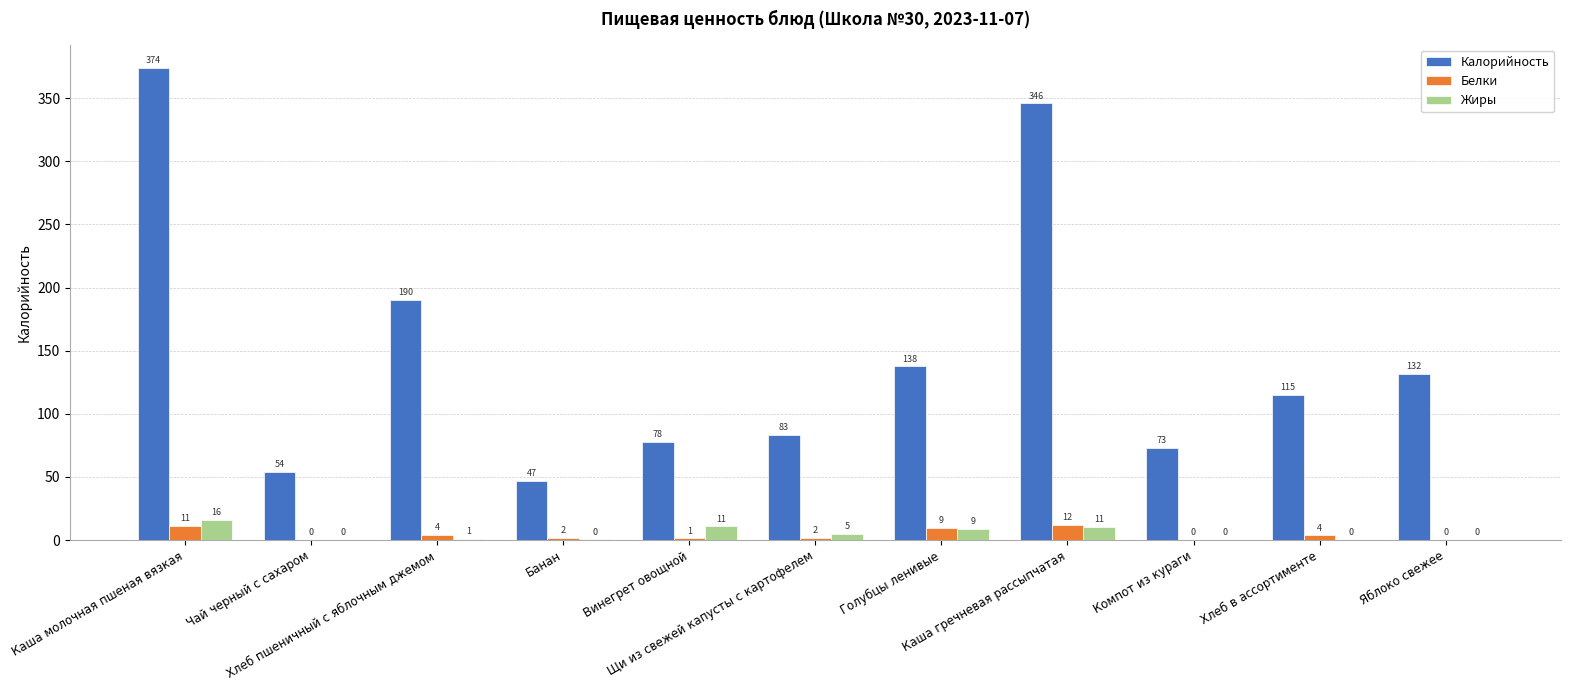

What is the difference between the Белки values at Винегрет овощной and Чай черный с сахаром?

1.2